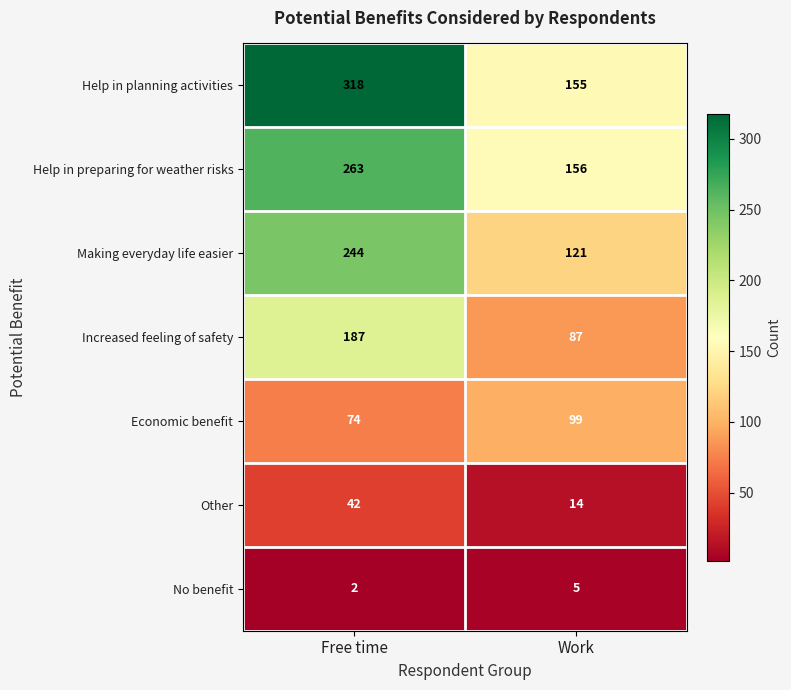

What is the difference between the Help in planning activities values at Work and Free time?

163